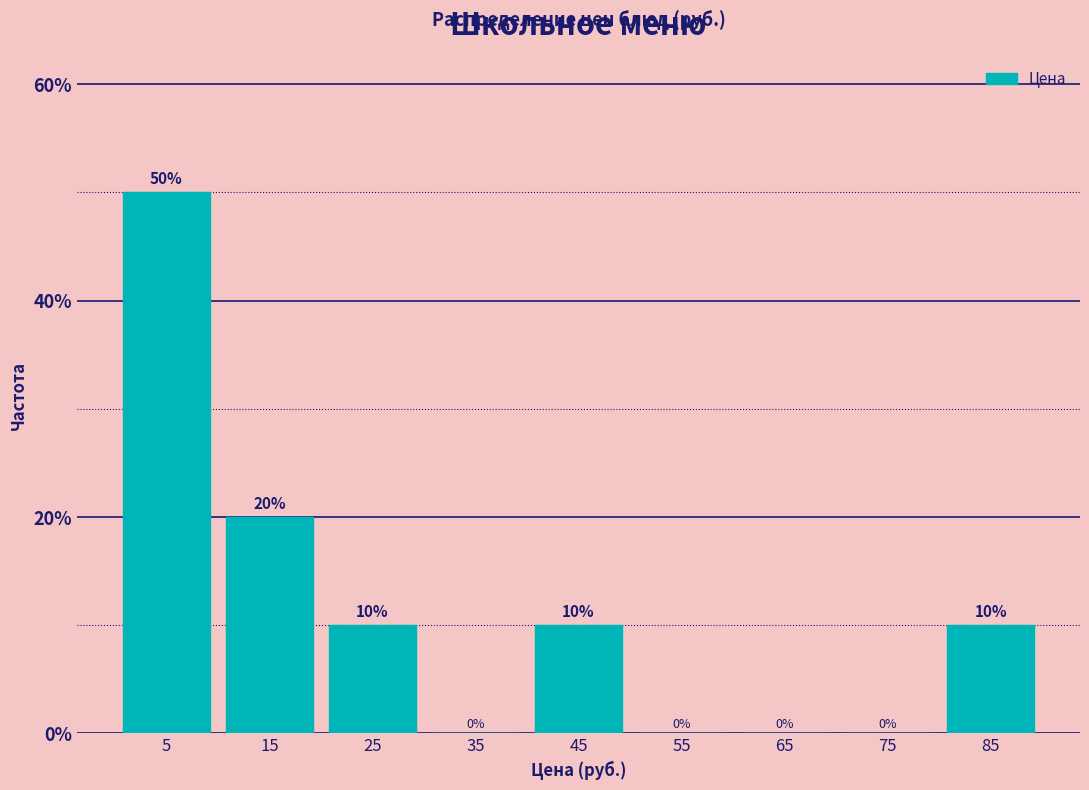

Reading left to right, transcribe this chart: for each bar, give the range it covers on the x-axis and its height.

0 to 10: 50
10 to 20: 20
20 to 30: 10
30 to 40: 0
40 to 50: 10
50 to 60: 0
60 to 70: 0
70 to 80: 0
80 to 90: 10